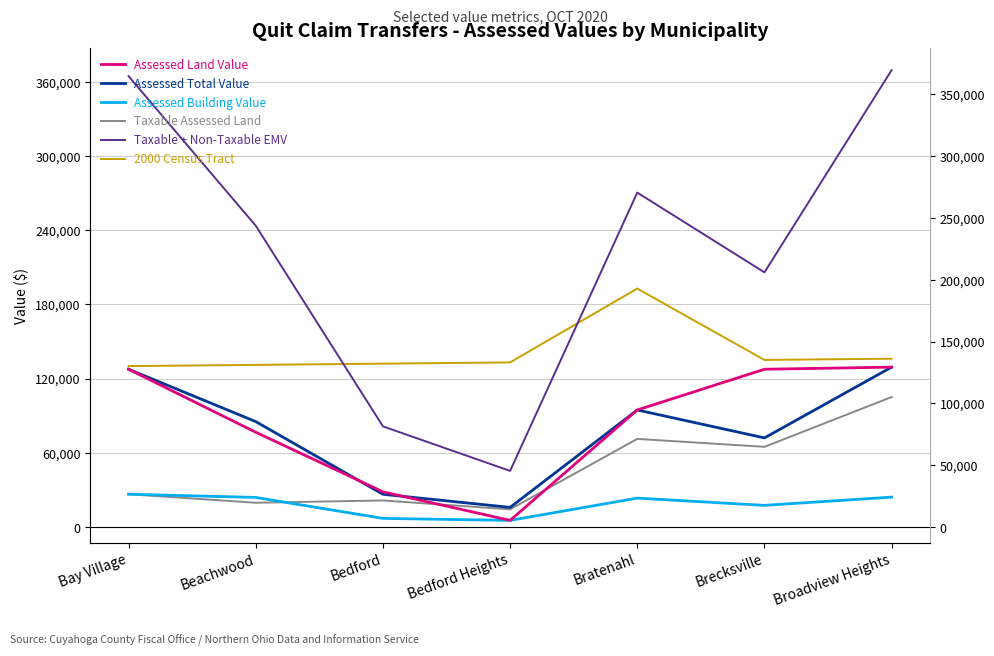

Which category has the highest value in the Assessed Building Value series?

Bay Village